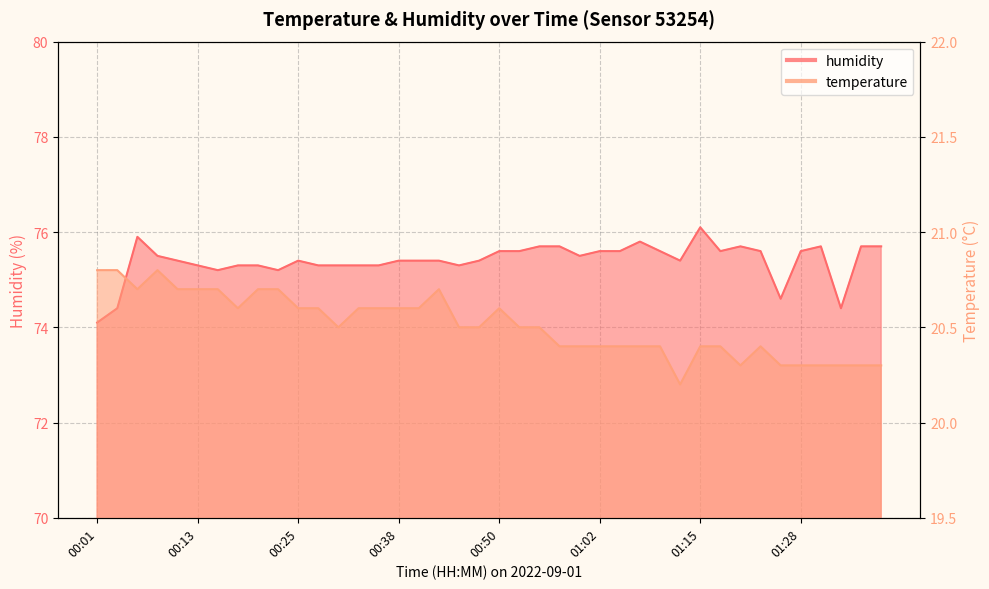

Where is temperature nearest to the value 20?

01:13